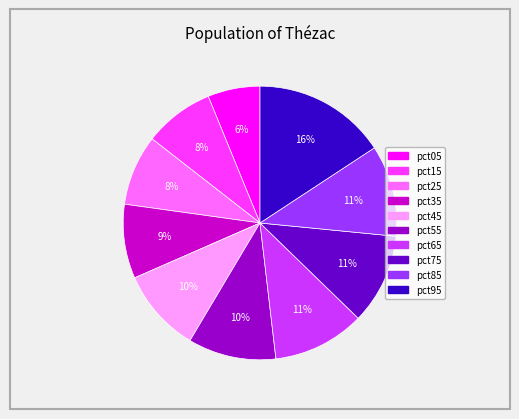

Is it true that pct35 is 9% of the pie?

True